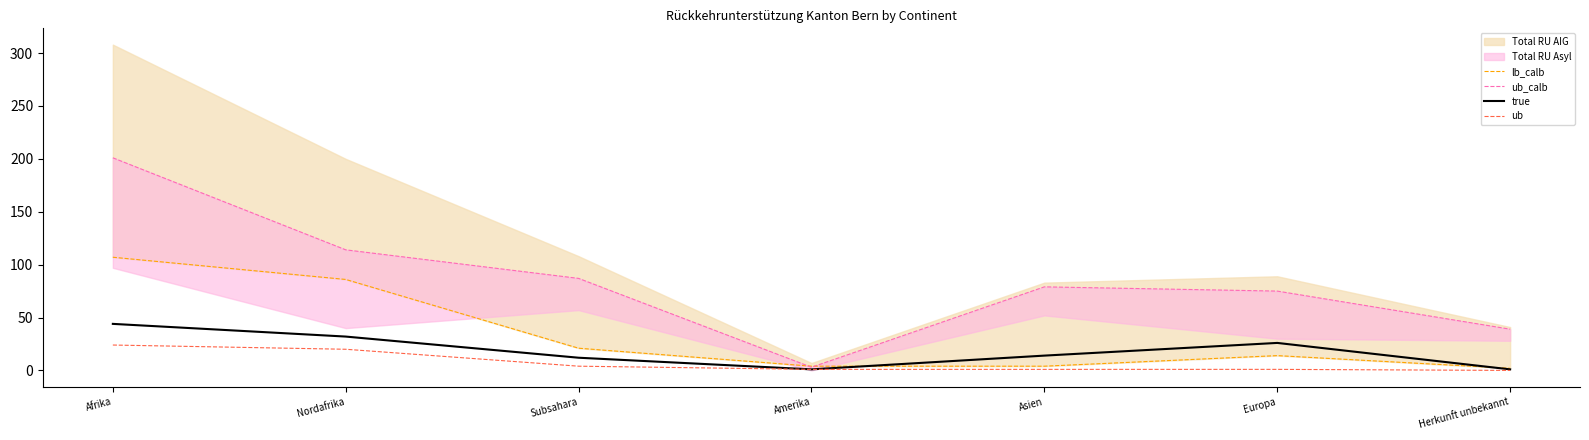

Which series changed the most between Subsahara and Amerika?

ub_calb